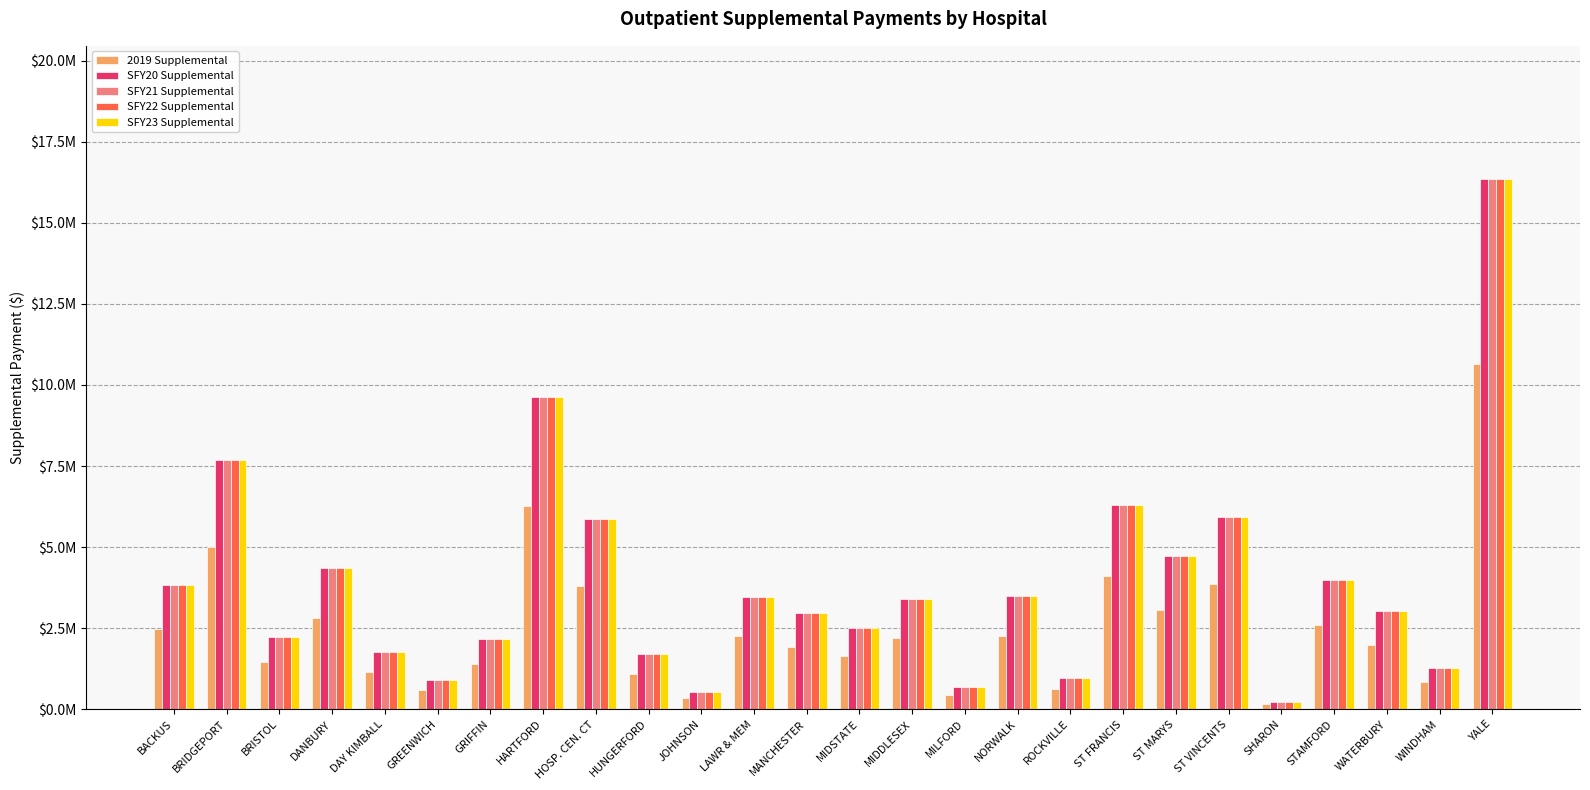

What is the label of the 25th bar from the right?

BRIDGEPORT